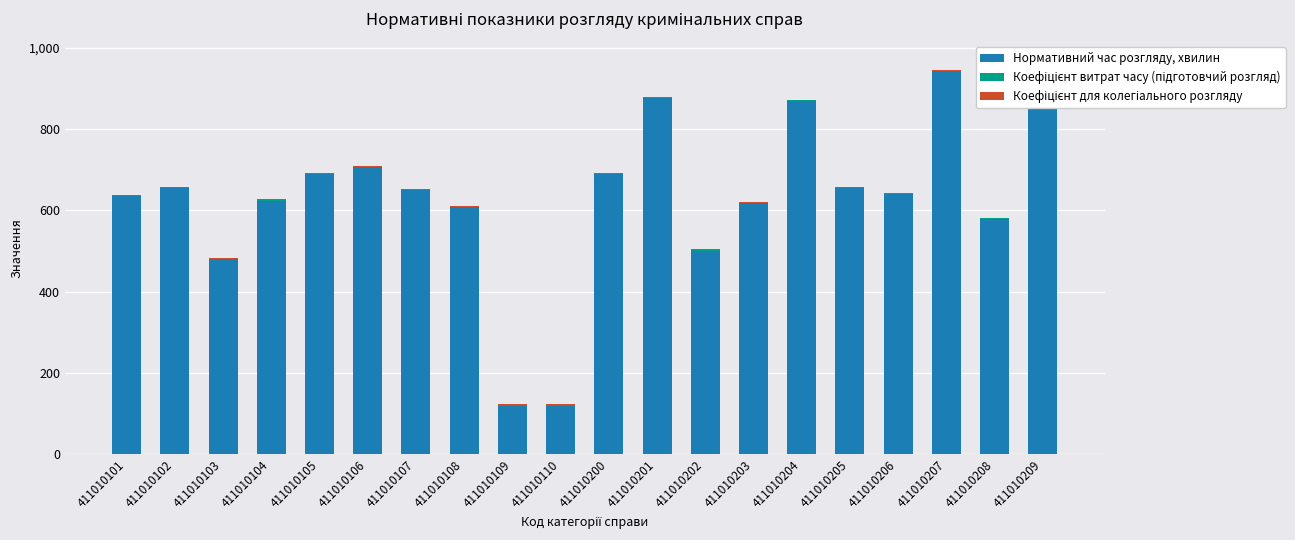

At how many categories does at least one series exceed 947?

1